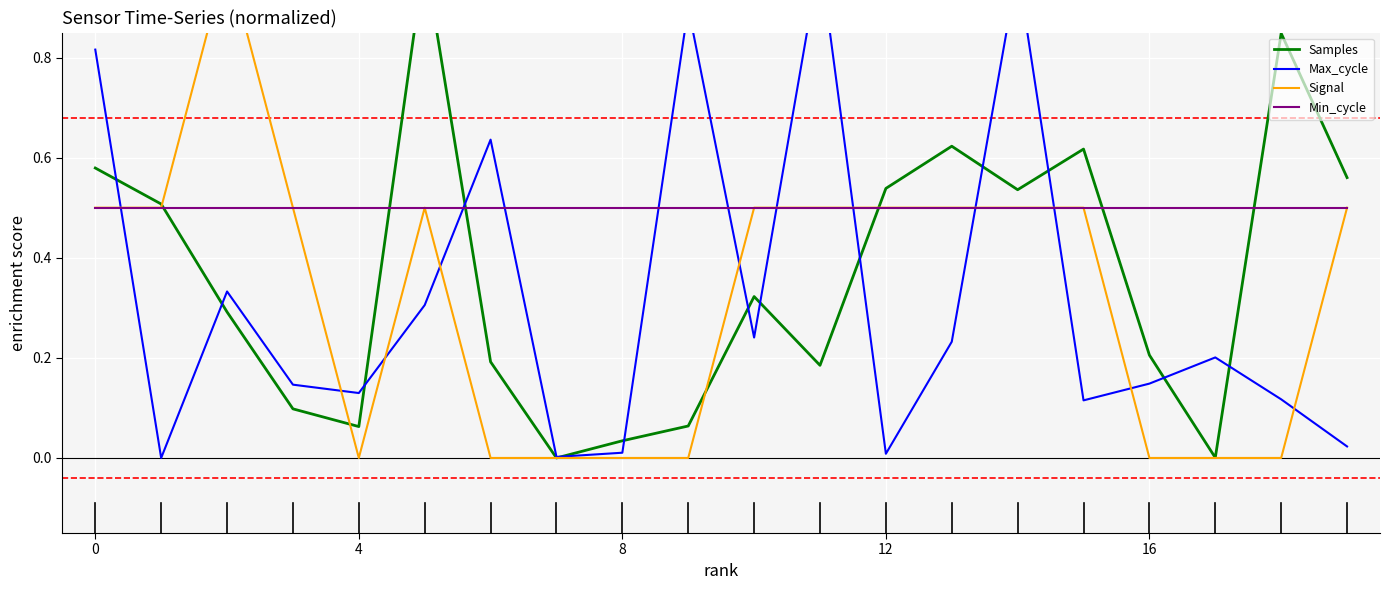

What is the sum of all Signal values?

6.5